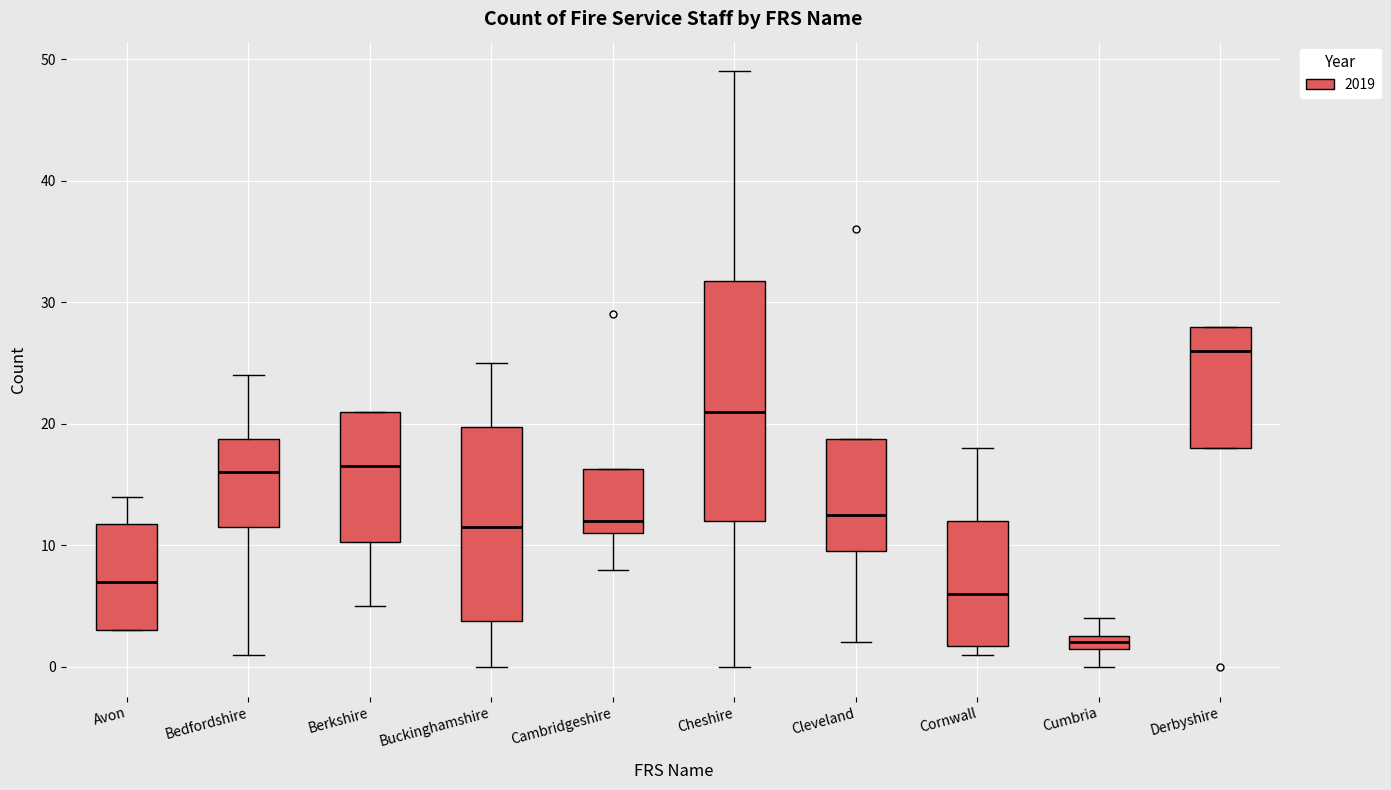

Where is the upper edge of the box for Cambridgeshire on the y-axis? The values are not printed on the chart, so give them approximately, as read against the axis.

16